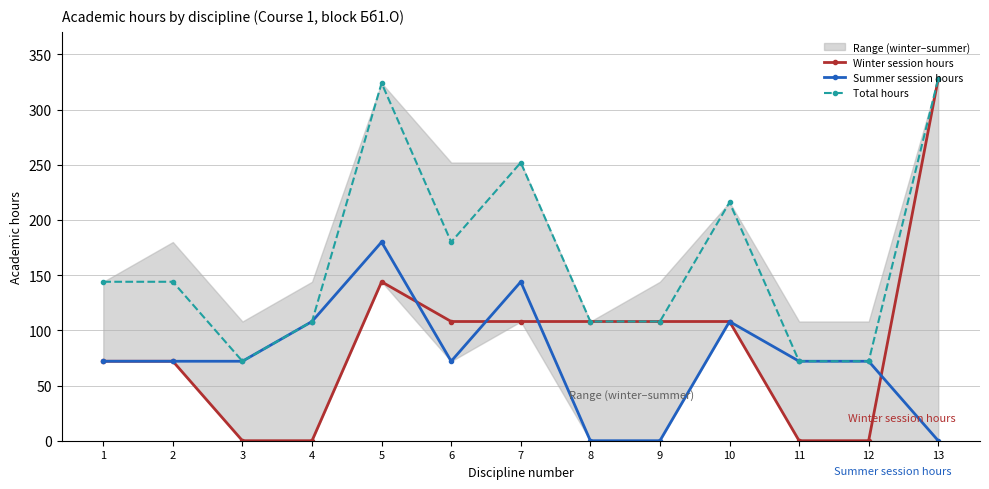

Is it true that Winter session hours equals 169 at 9?

False